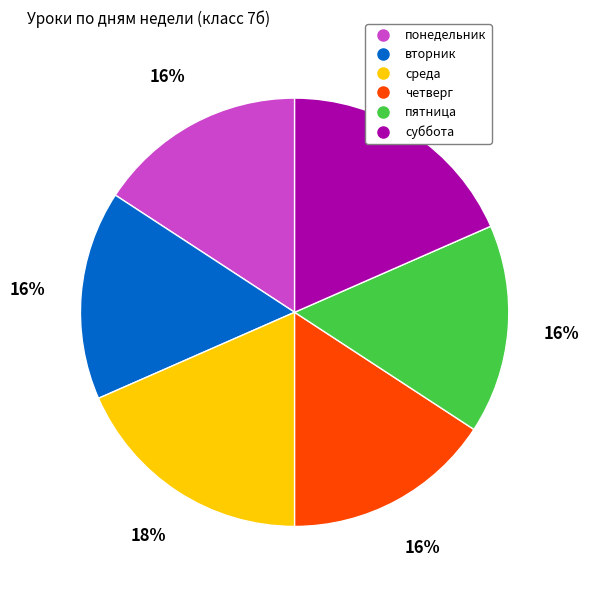

How many segments does this pie chart have?

6